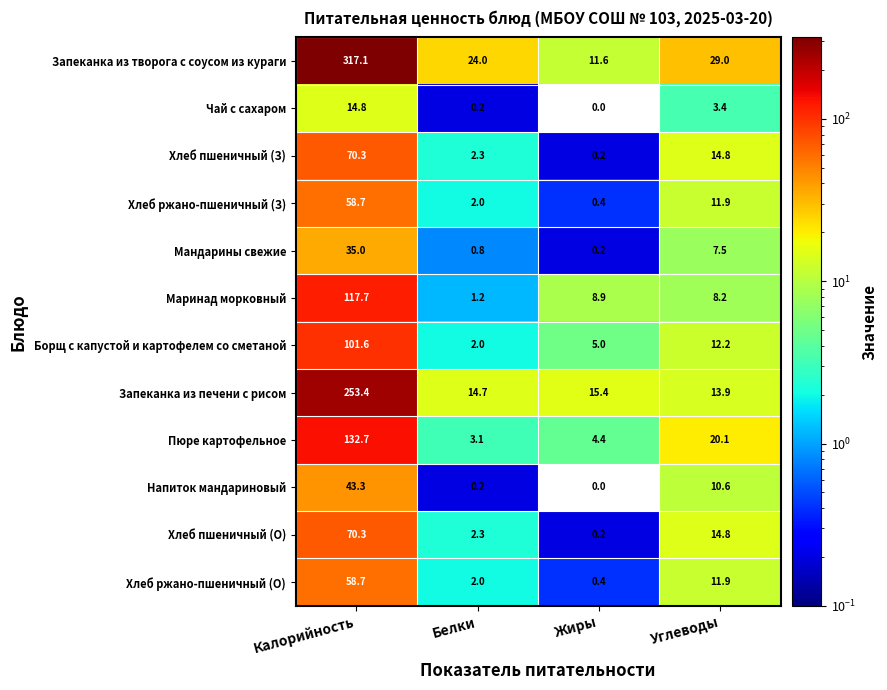

What is the approximate value of Хлеб ржано-пшеничный (З) at Жиры?

0.4